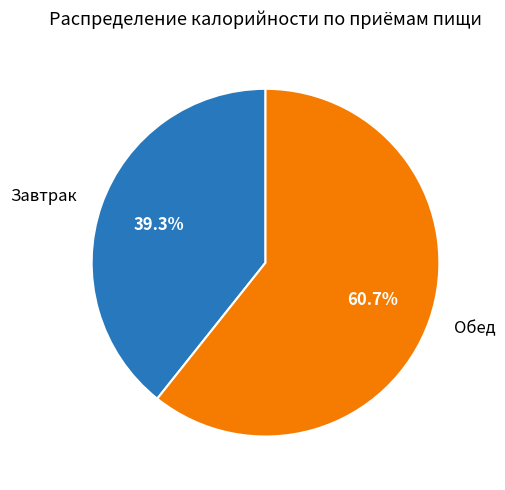

Combined, what portion of the pie is Обед and Завтрак?

100.0%